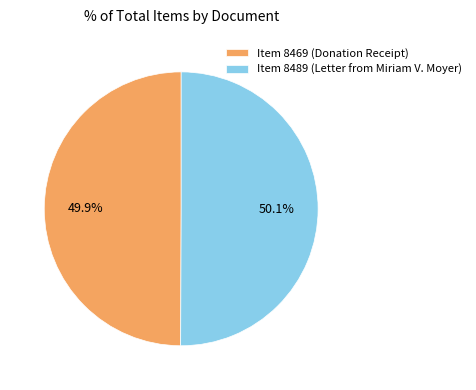

To the nearest percent, what portion does Item 8469 (Donation Receipt) represent?

50%